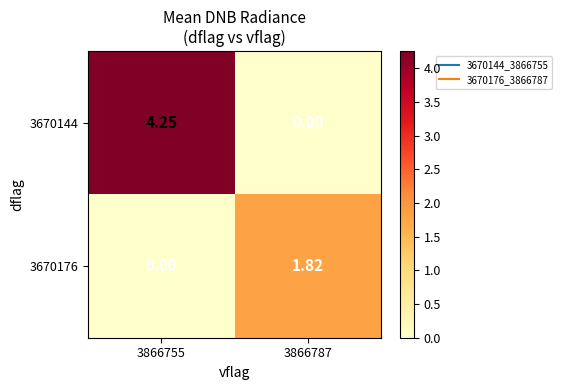

How many values in the 3670176 series exceed 1?

1